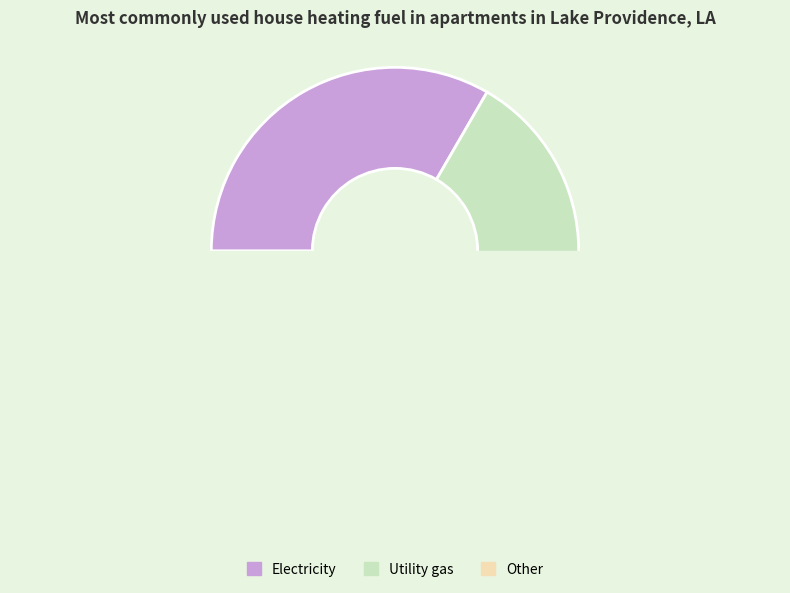

Between 28 and 28, which is larger?

28